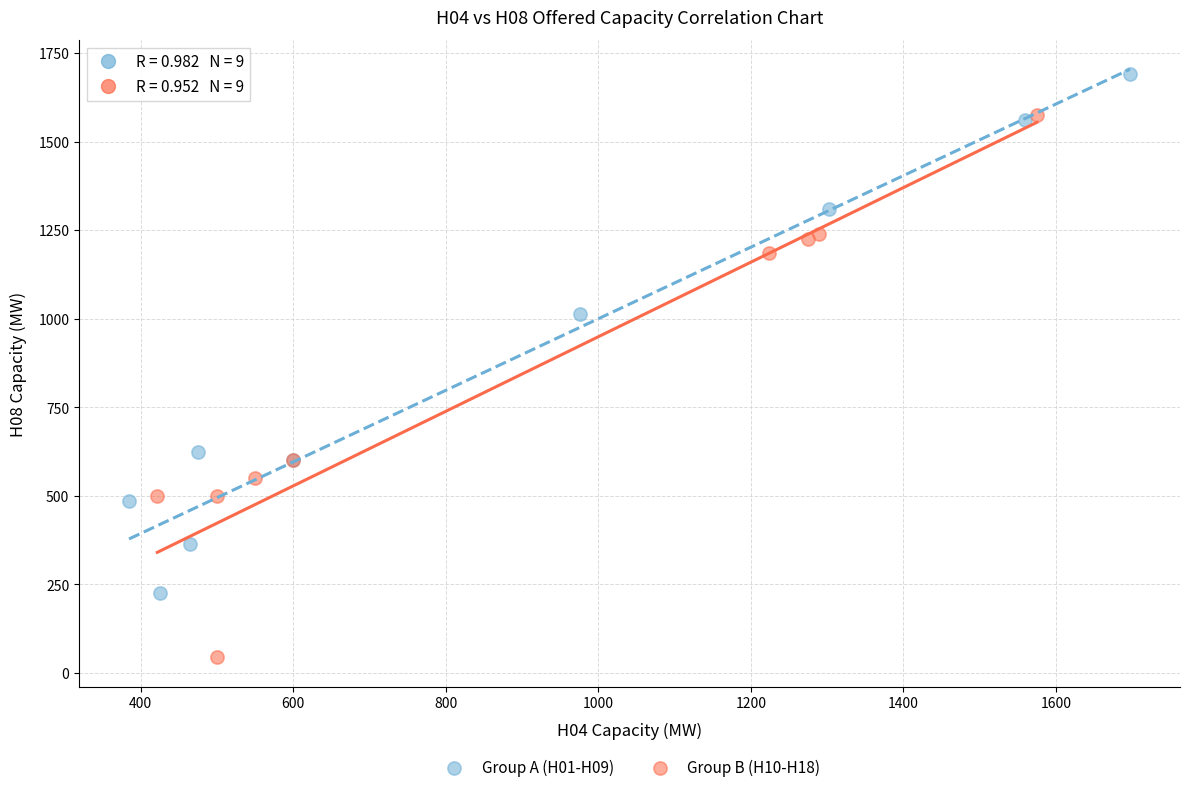

Which series has the widest spread of Y values?

Group B (H10-H18)